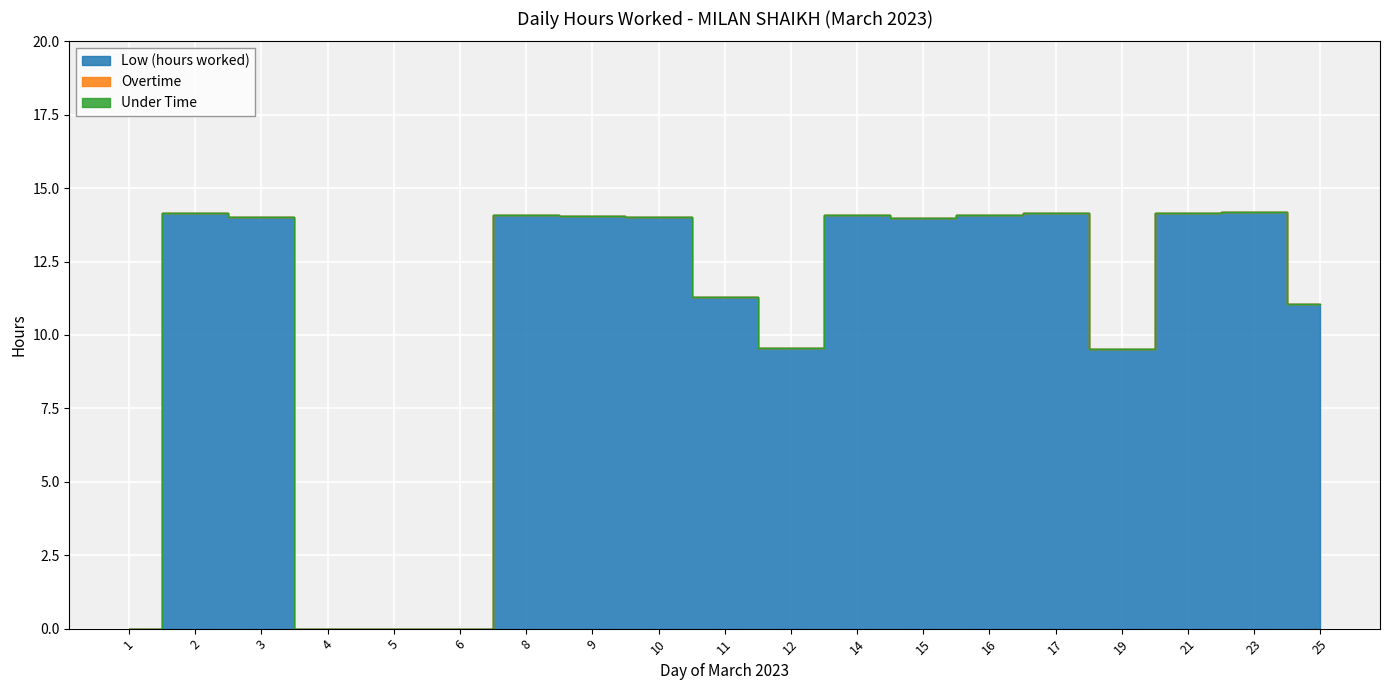

How many series are shown in this chart?

3